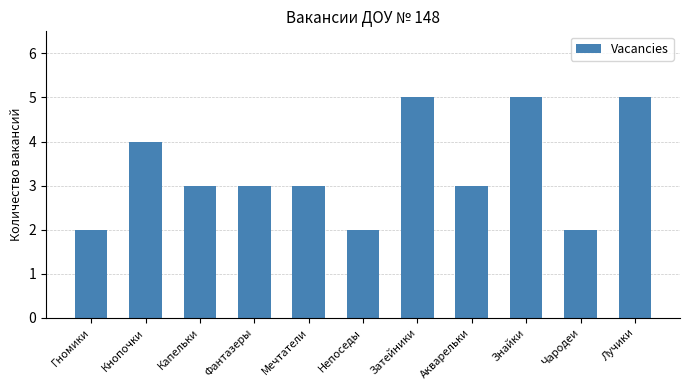

Reading right to left, transcribe all the data shown in this chart.

Лучики=5	Чародеи=2	Знайки=5	Акварельки=3	Затейники=5	Непоседы=2	Мечтатели=3	Фантазеры=3	Капельки=3	Кнопочки=4	Гномики=2